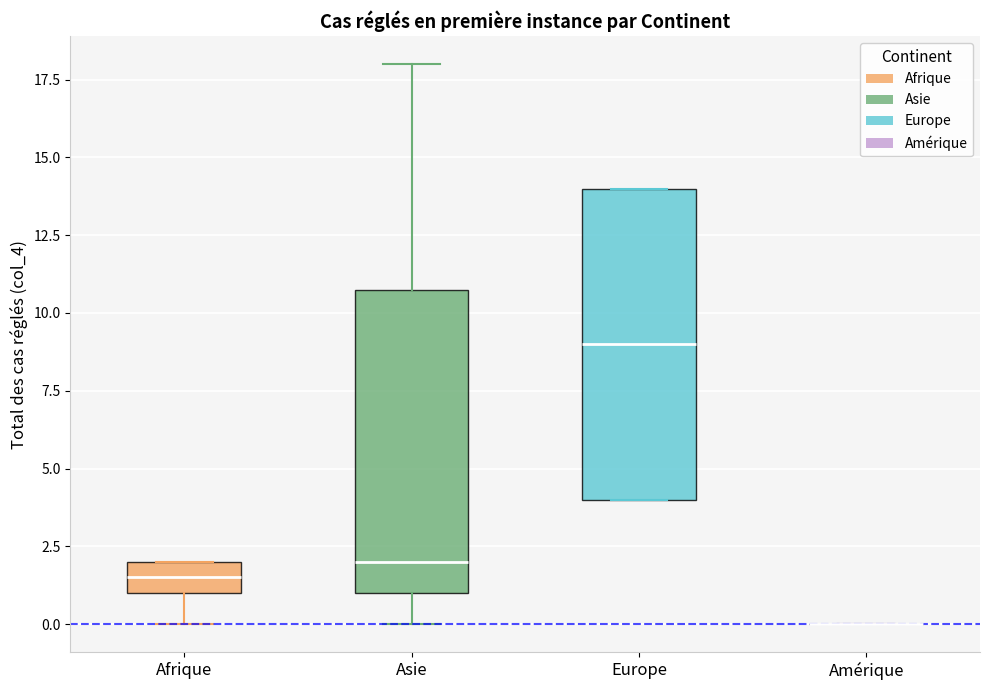

Where does the upper whisker of the box for Asie end on the y-axis? The values are not printed on the chart, so give them approximately, as read against the axis.

18.0